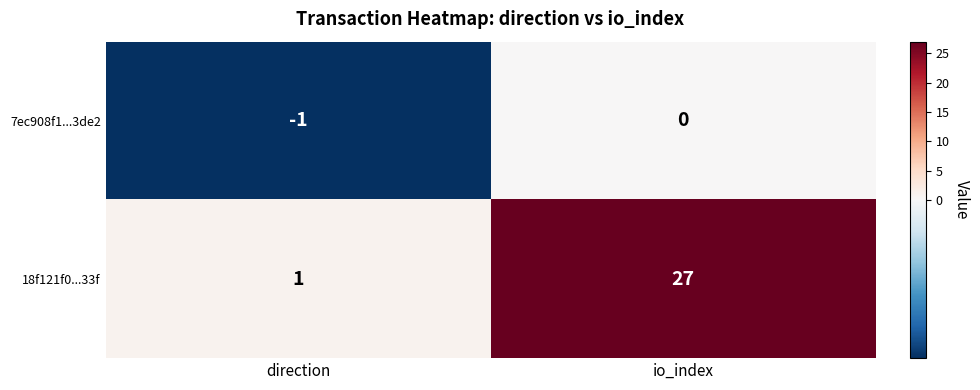

What is the average value of the 18f121f0...33f series?

14